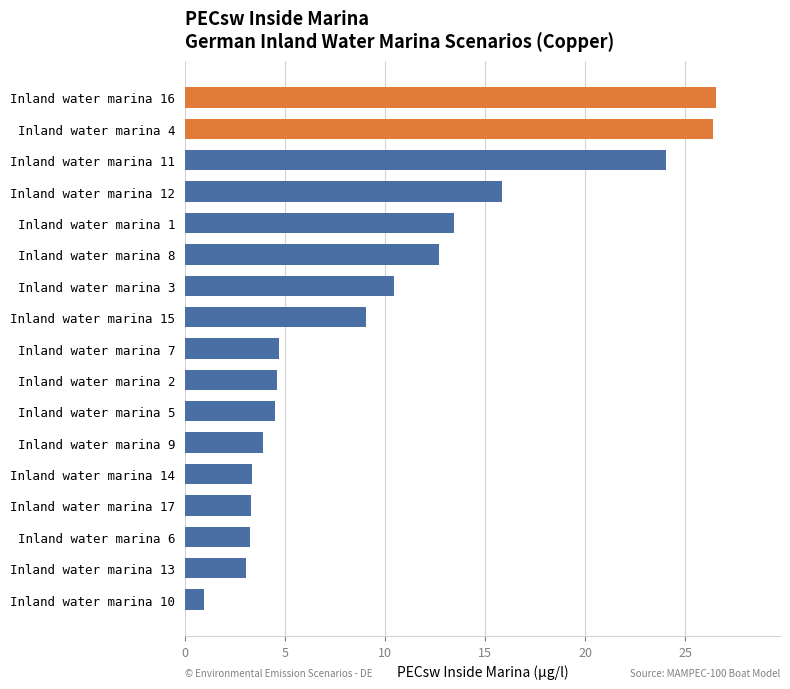

How many bars are there in total?

17